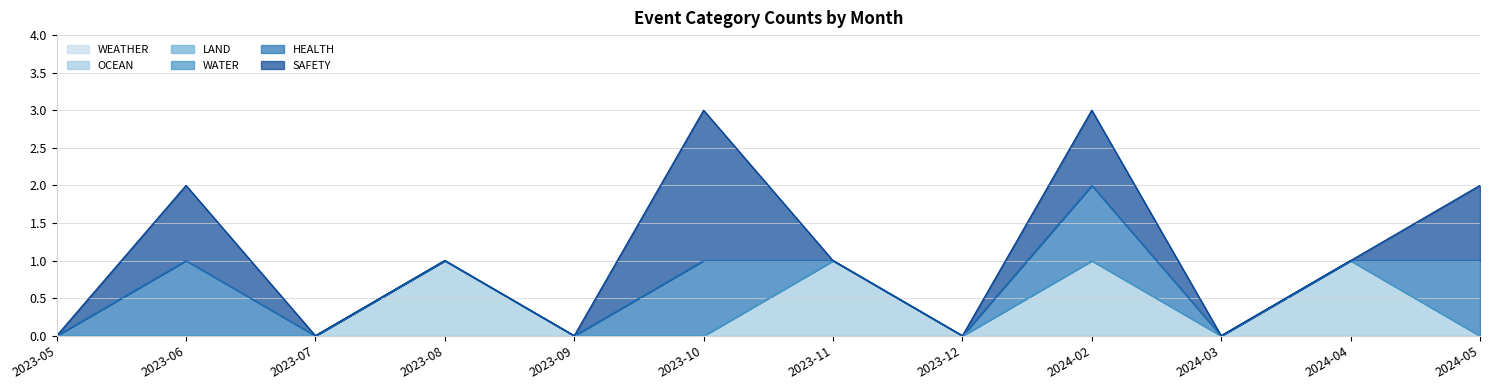

Reading left to right, list all the values displayed in this chart.

WEATHER: 2023-05=0	2023-06=0	2023-07=0	2023-08=0	2023-09=0	2023-10=0	2023-11=0	2023-12=0	2024-02=0	2024-03=0	2024-04=0	2024-05=0
OCEAN: 2023-05=0	2023-06=0	2023-07=0	2023-08=1	2023-09=0	2023-10=0	2023-11=1	2023-12=0	2024-02=1	2024-03=0	2024-04=1	2024-05=0
LAND: 2023-05=0	2023-06=0	2023-07=0	2023-08=0	2023-09=0	2023-10=0	2023-11=0	2023-12=0	2024-02=0	2024-03=0	2024-04=0	2024-05=0
WATER: 2023-05=0	2023-06=0	2023-07=0	2023-08=0	2023-09=0	2023-10=0	2023-11=0	2023-12=0	2024-02=0	2024-03=0	2024-04=0	2024-05=0
HEALTH: 2023-05=0	2023-06=1	2023-07=0	2023-08=0	2023-09=0	2023-10=1	2023-11=0	2023-12=0	2024-02=1	2024-03=0	2024-04=0	2024-05=1
SAFETY: 2023-05=0	2023-06=1	2023-07=0	2023-08=0	2023-09=0	2023-10=2	2023-11=0	2023-12=0	2024-02=1	2024-03=0	2024-04=0	2024-05=1